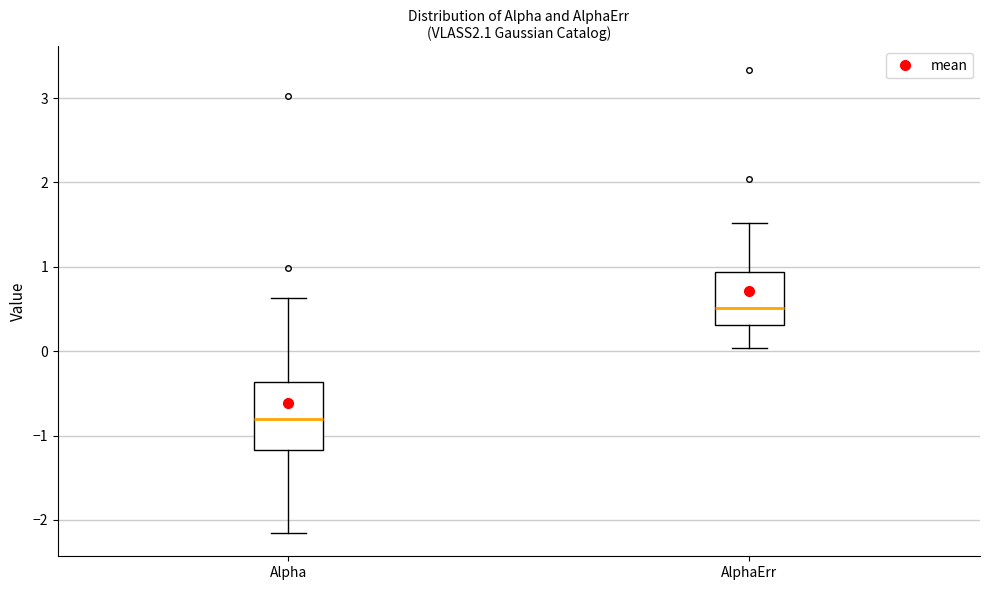

Reading left to right, transcribe this box plot: for each box, give where its median line is, the range the box spans, and where its two whiskers end, as read against the y-axis. The values are not printed on the chart, so give them approximately, as read against the axis.

Alpha: median -0.8, box -1.2 to -0.4, whiskers -2.2 to 0.6
AlphaErr: median 0.5, box 0.3 to 0.9, whiskers 0.0 to 1.5